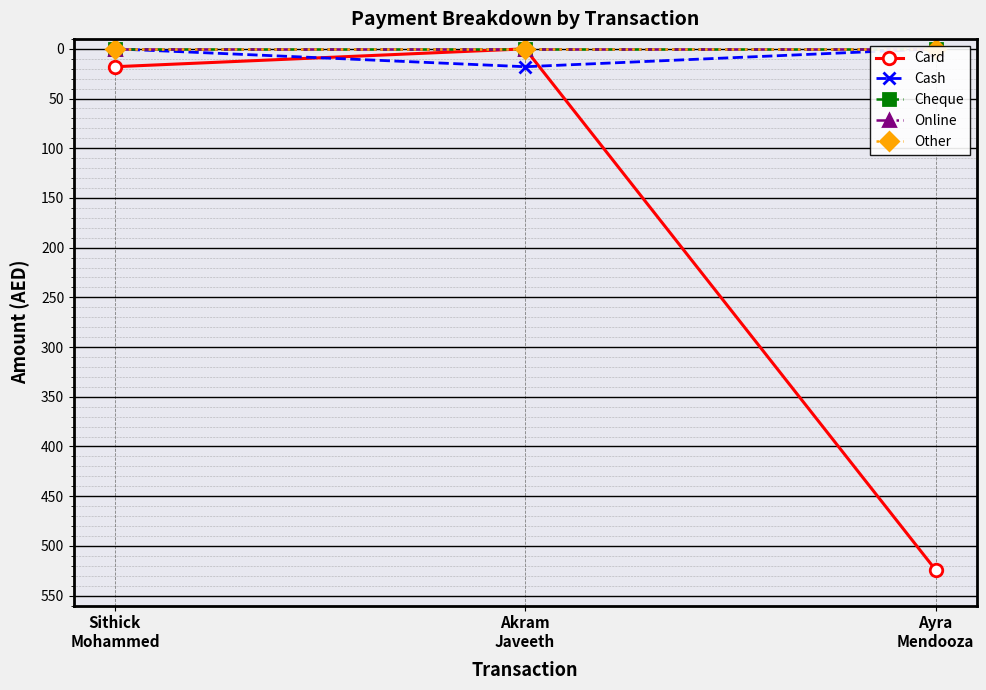

Which category has the highest value across all series?

Ayra
Mendooza